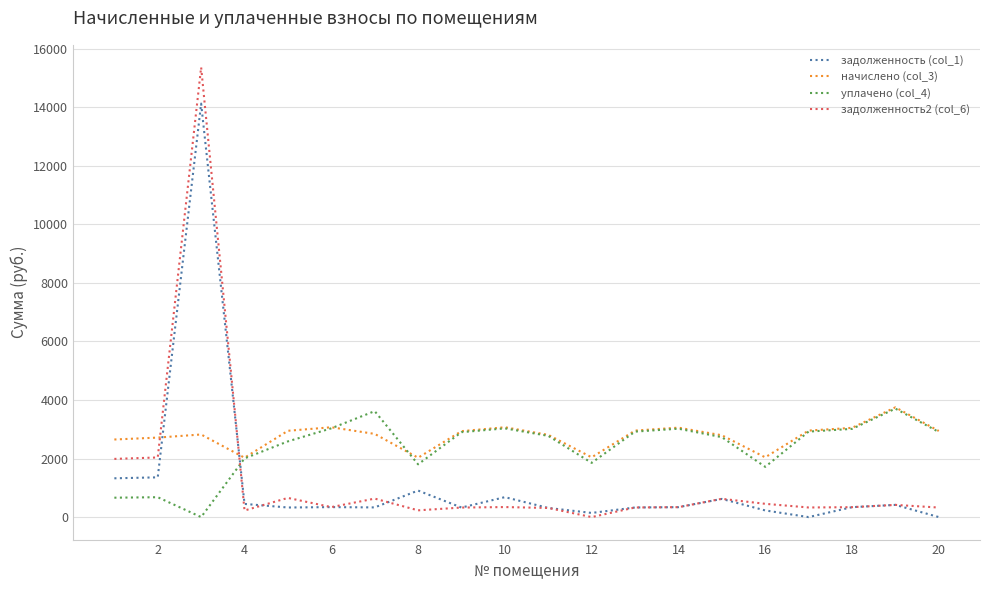

Does the chart have visible grid lines?

Yes